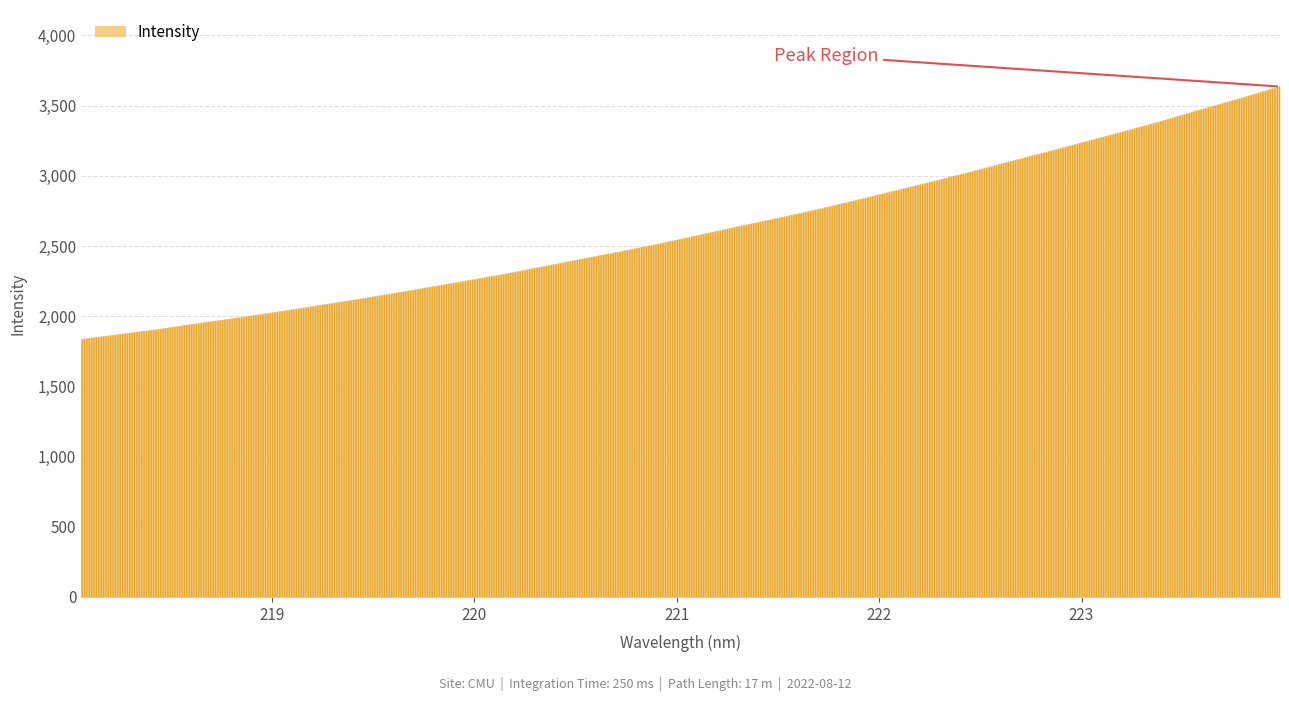

Reading left to right, extract all data points from this chart.

1833.9	1870.5	1906.0	1946.9	1985.8	2026.8	2069.4	2112.9	2158.4	2205.7	2253.4	2302.5	2355.8	2409.8	2463.0	2518.5	2578.7	2638.9	2697.3	2757.6	2822.7	2890.4	2957.8	3027.9	3100.0	3171.2	3245.4	3318.0	3393.9	3475.1	3552.9	3635.7